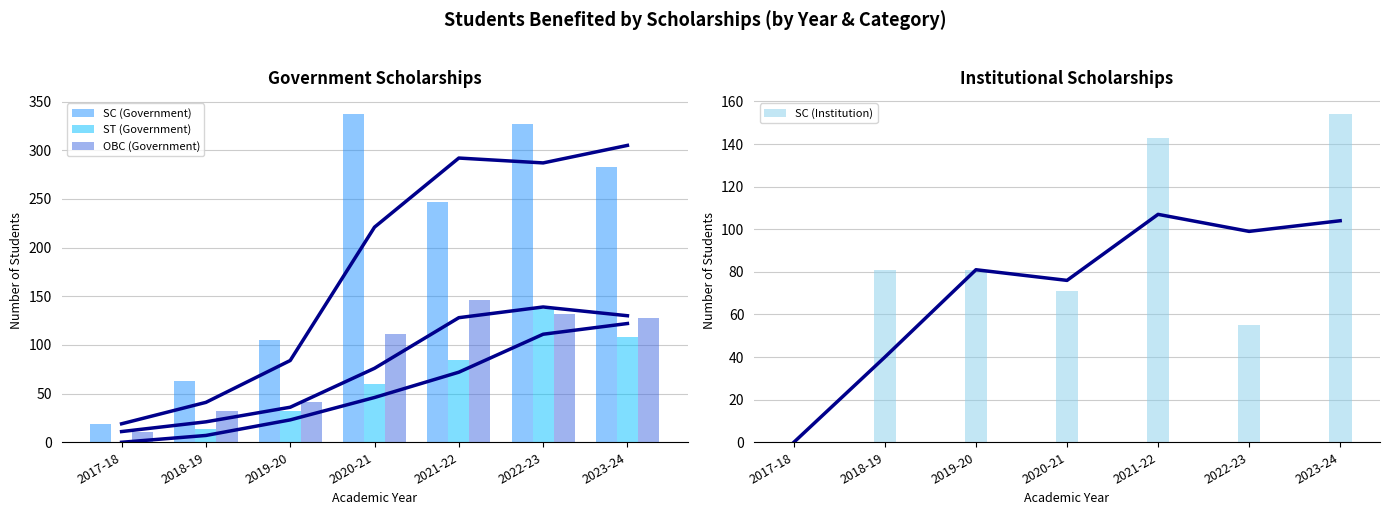

What are all the series names shown in the legend?

SC (Government), ST (Government), OBC (Government), SC (Institution)